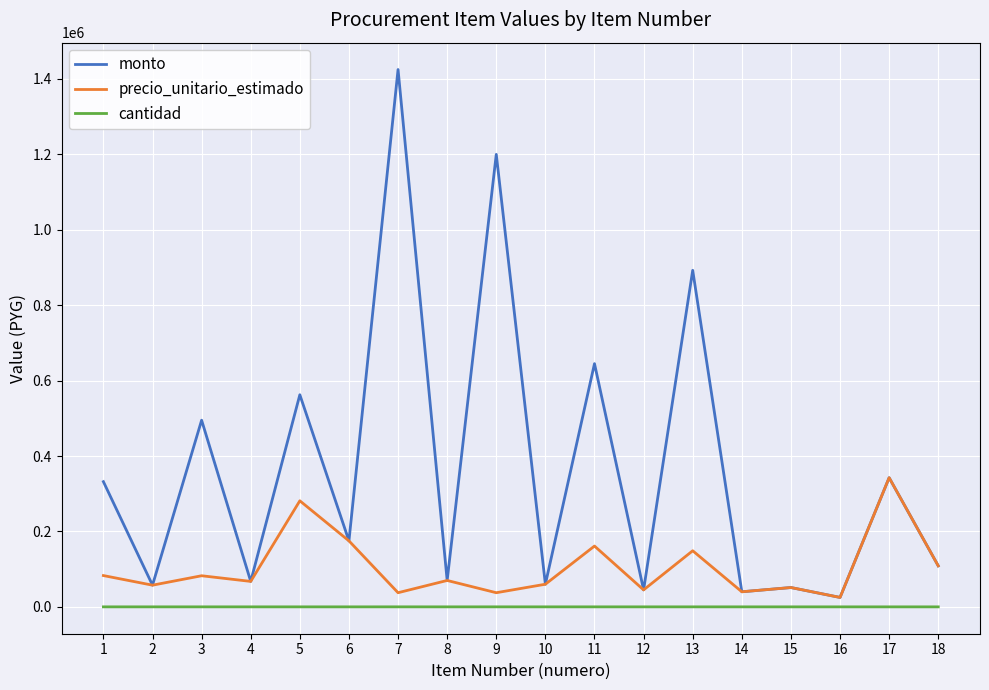

At which label does monto reach its minimum?

16